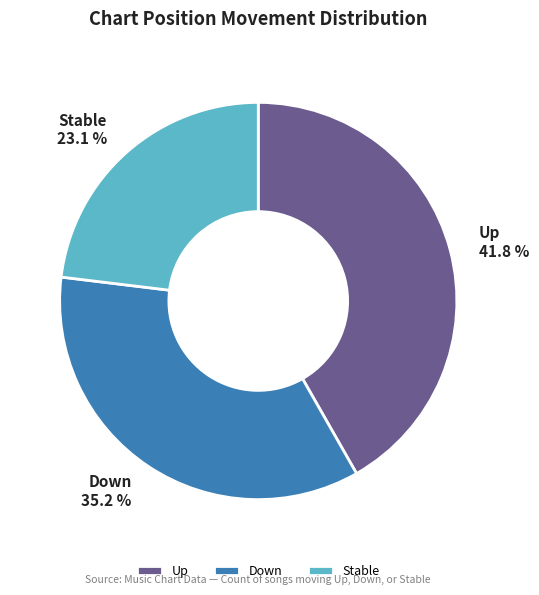

To the nearest percent, what is the average slice percentage?

33%